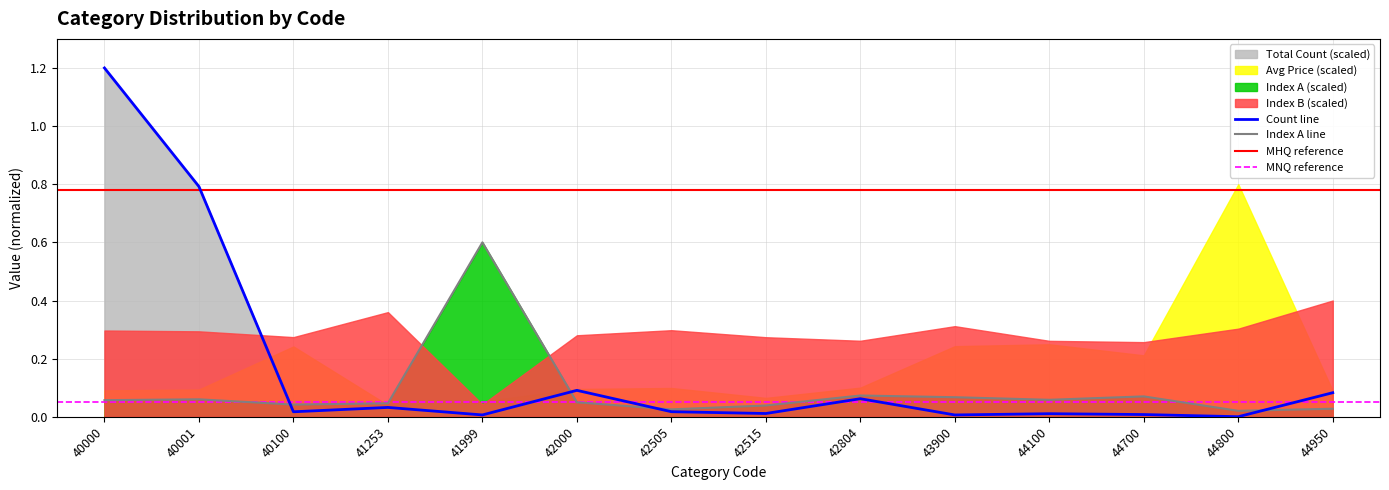

Between which two adjacent categories do Total Count and Index A first intersect?

40001 and 40100